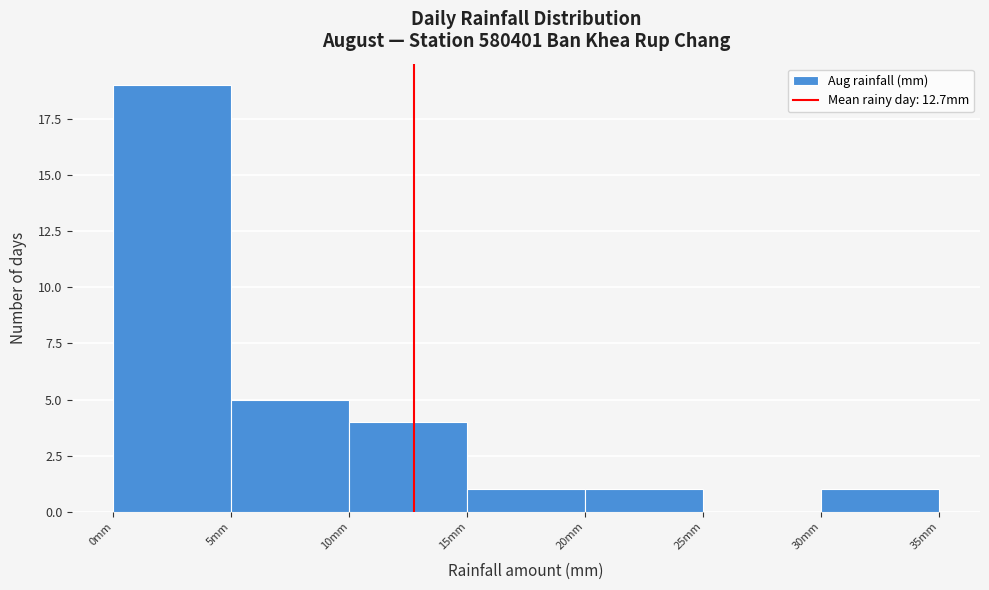

Over which range of the x-axis is the bar tallest?

0 to 5